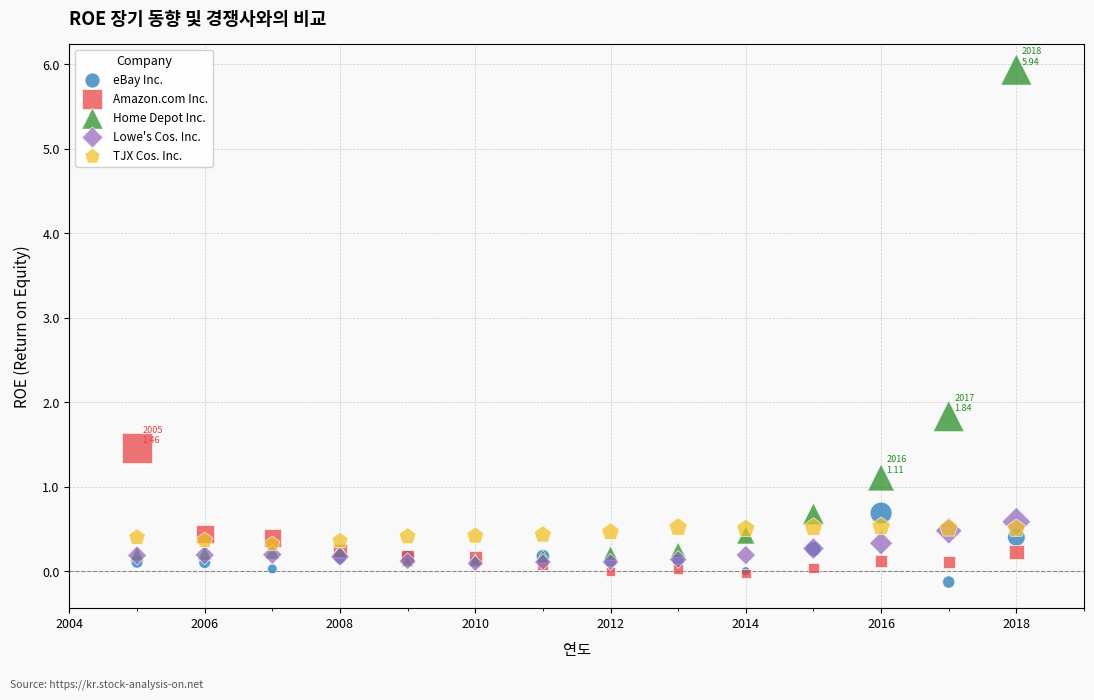

What are all the series names shown in the legend?

eBay Inc., Amazon.com Inc., Home Depot Inc., Lowe's Cos. Inc., TJX Cos. Inc.